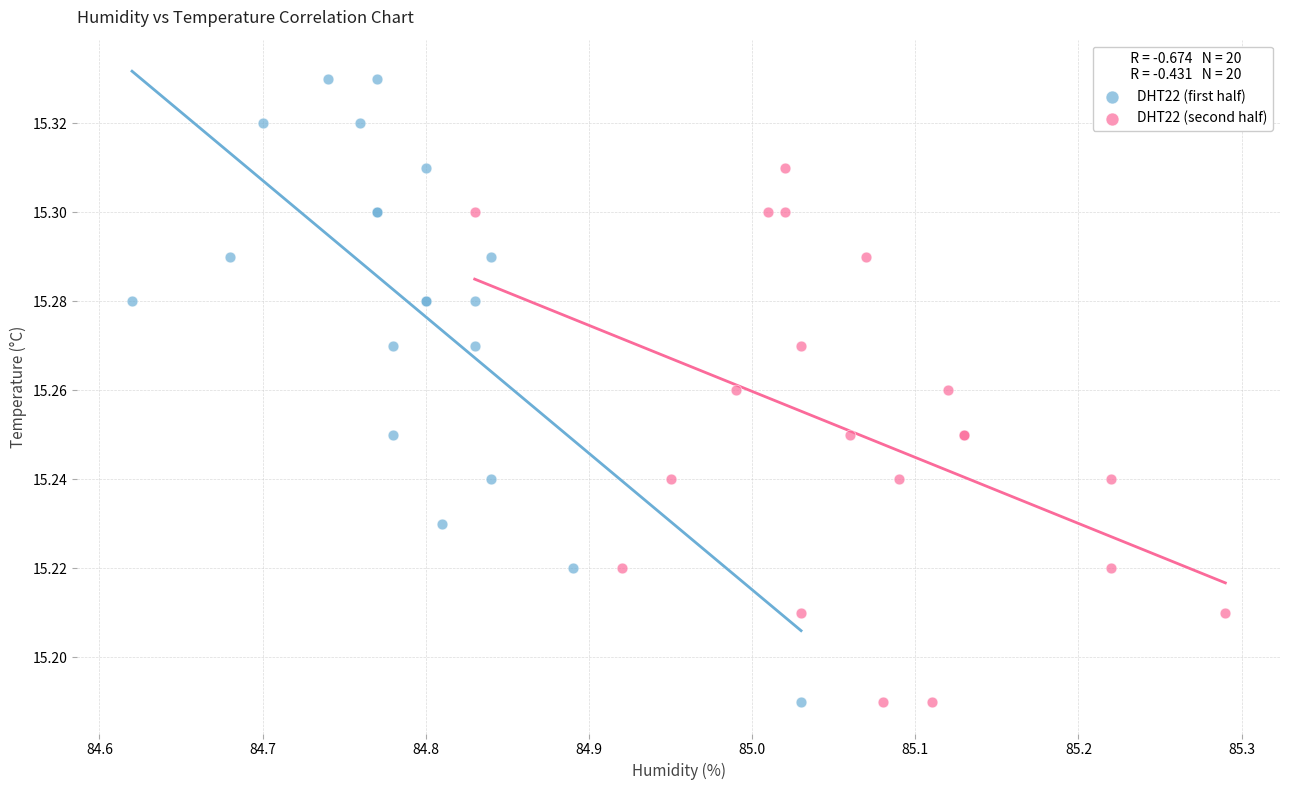

What are all the series names shown in the legend?

DHT22 (first half), DHT22 (second half)